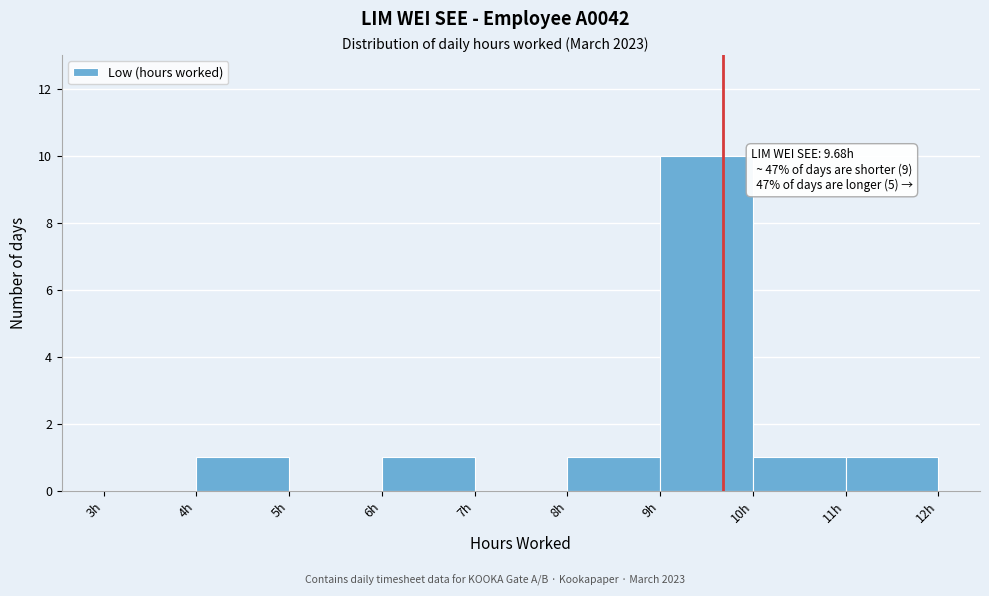

Over which range of the x-axis is the bar tallest?

9 to 10